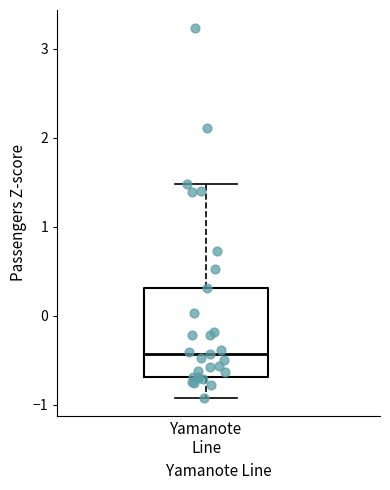

Where is the lower edge of the box for Yamanote Line on the y-axis? The values are not printed on the chart, so give them approximately, as read against the axis.

-0.7